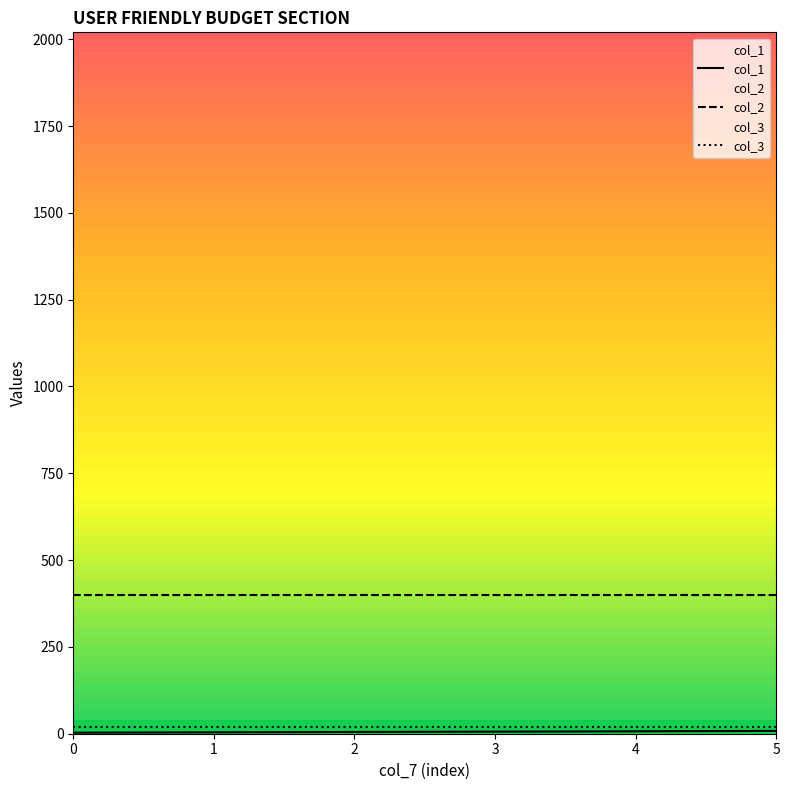

What are all the series names shown in the legend?

col_1, col_2, col_3